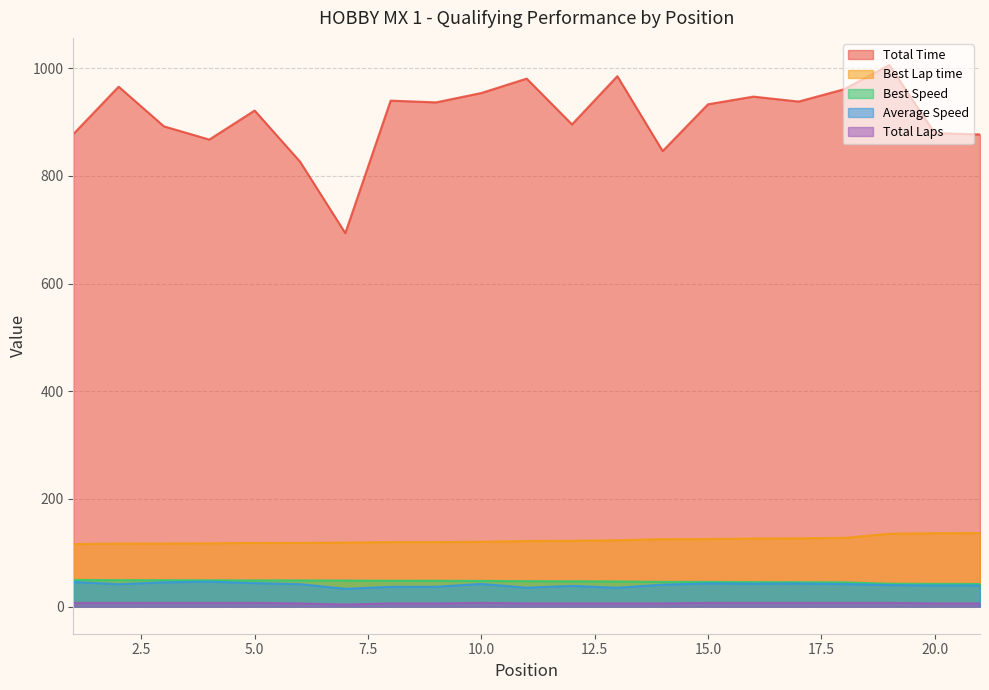

Which series has the largest range (max minus min)?

Total Time